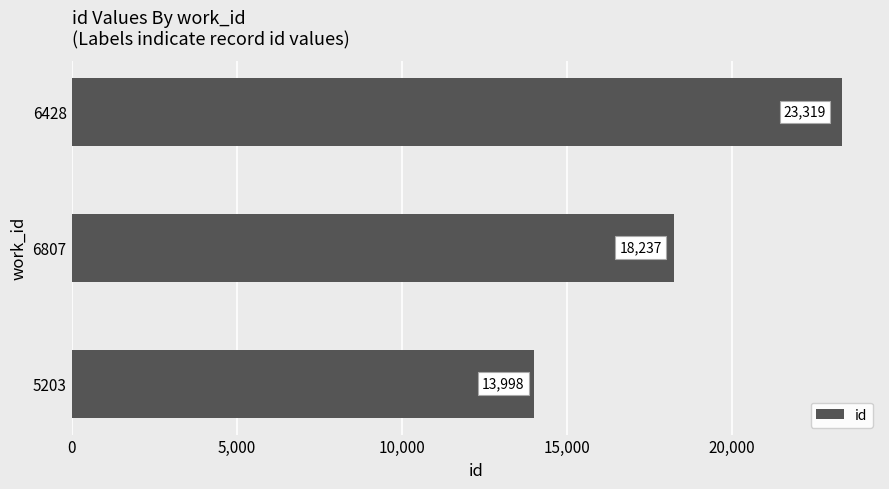

How many values are between 13998 and 23319?

3